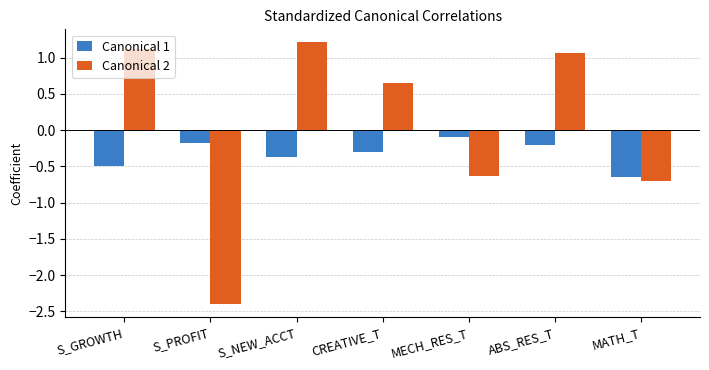

What is the smallest value displayed?

-2.4